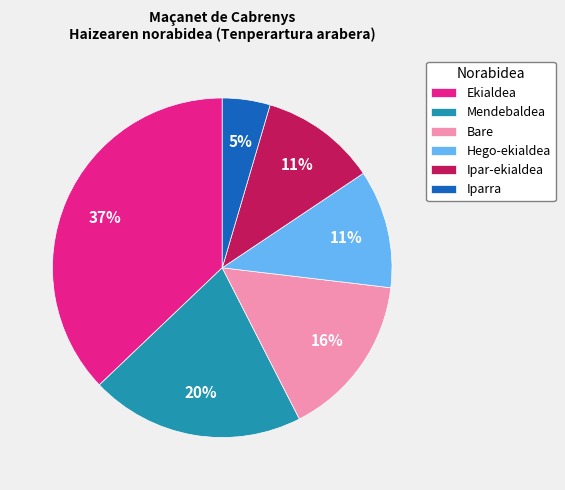

True or false: Hego-ekialdea accounts for 11% of the total.

True